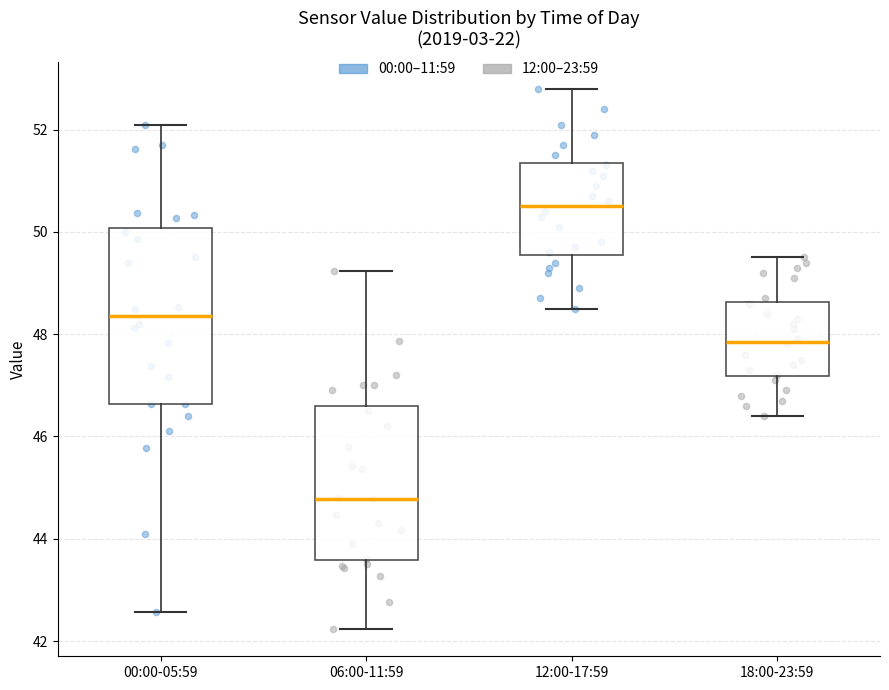

Which box has the highest median line?

12:00-17:59